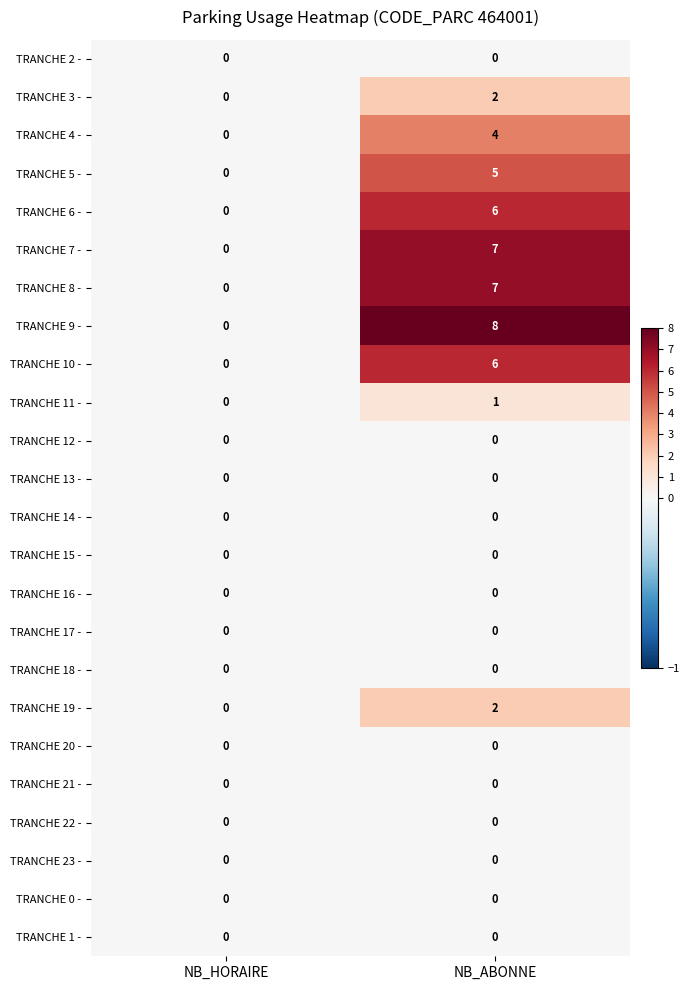

Between NB_HORAIRE and NB_ABONNE, which series saw the biggest shift?

TRANCHE 9 -